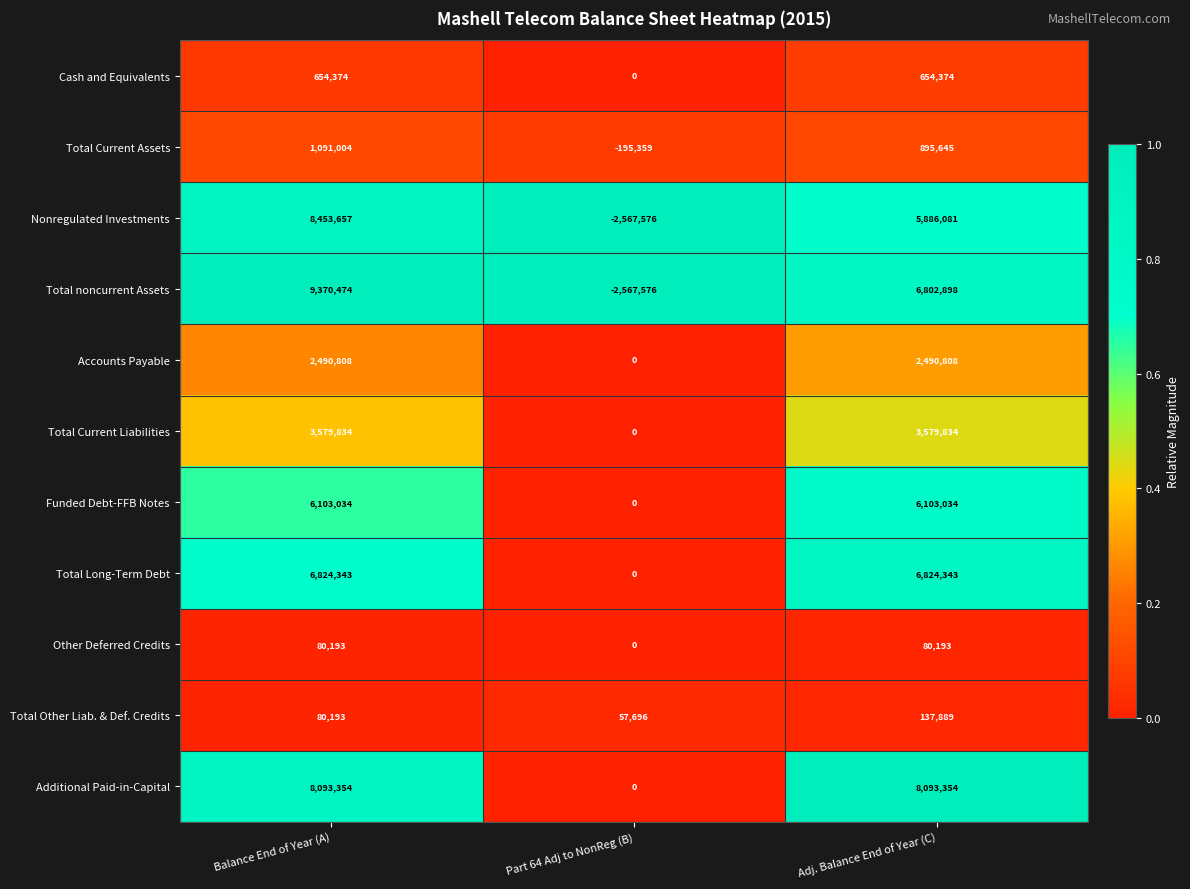

What is the difference between the maximum and minimum values in the Accounts Payable series?

2490808